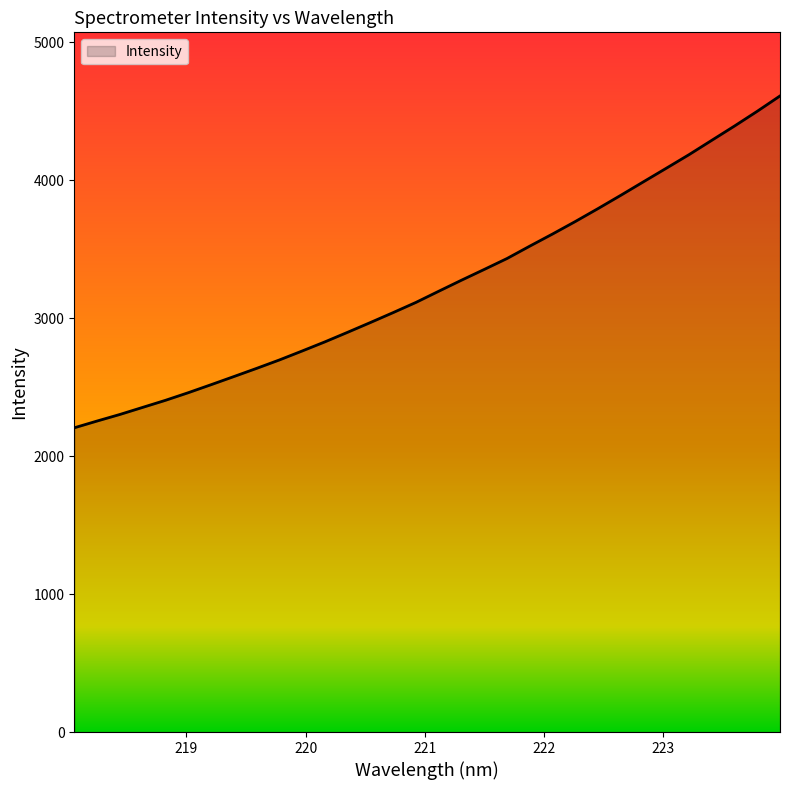

What is the minimum value shown in the chart?

2205.6